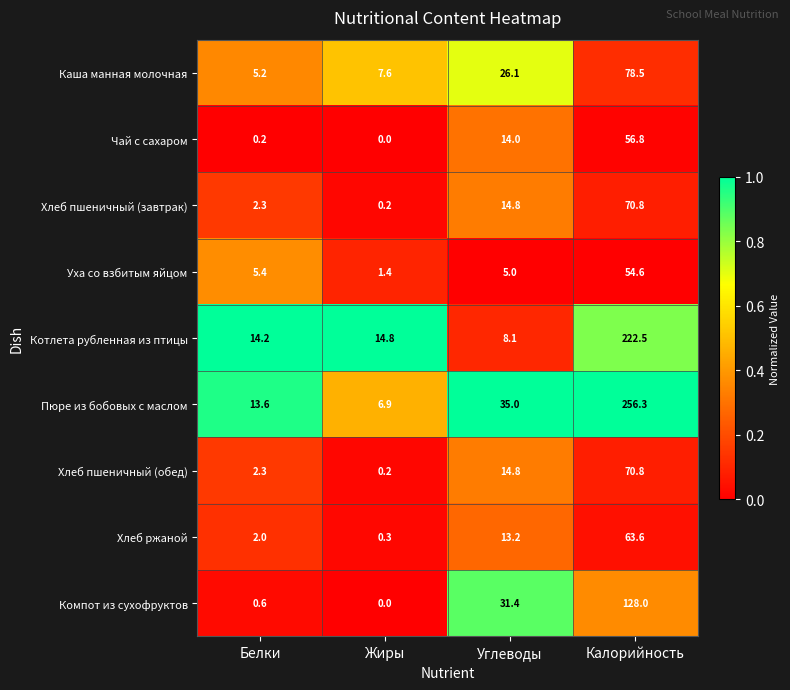

The value of Пюре из бобовых с маслом at Белки is 6.0. True or false?

False